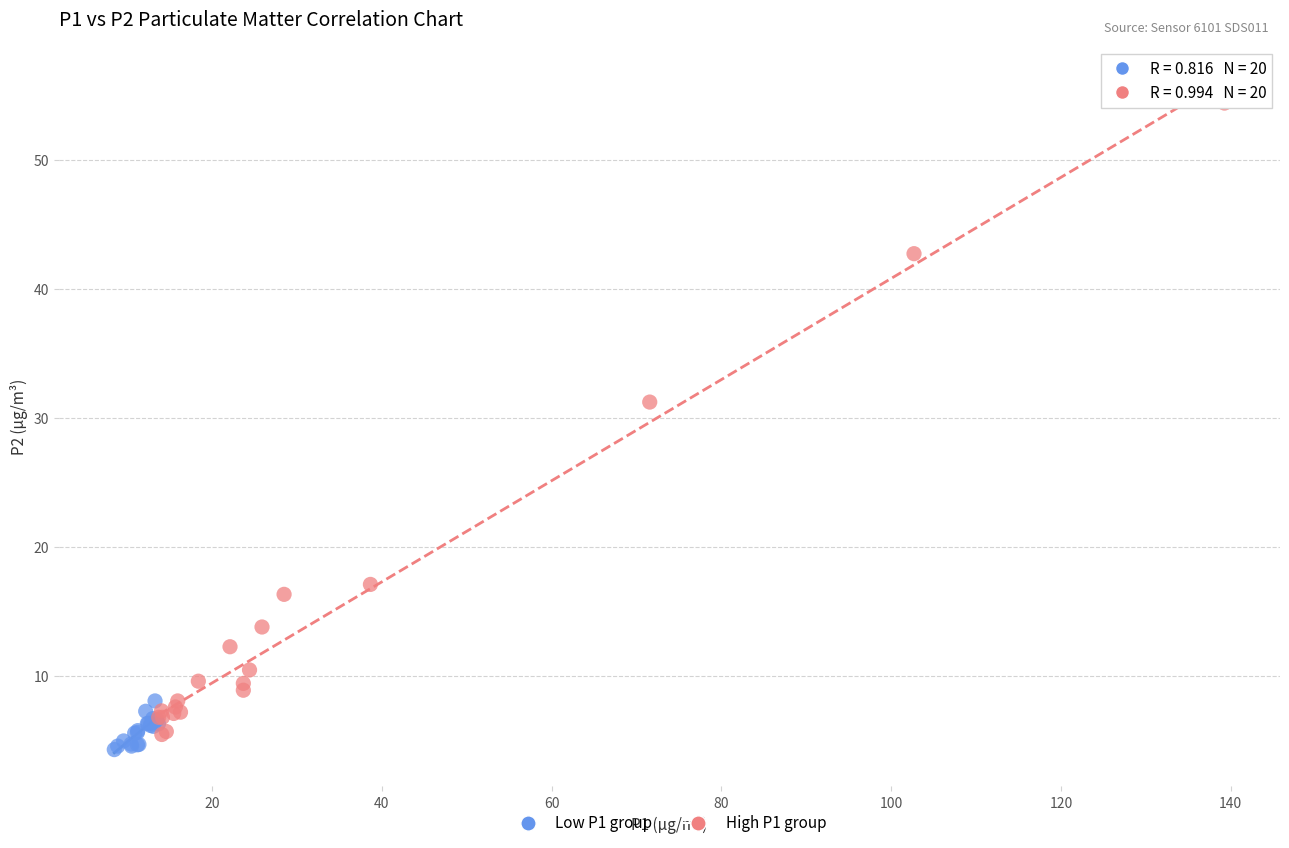

Which series contains the highest Y value?

High P1 group